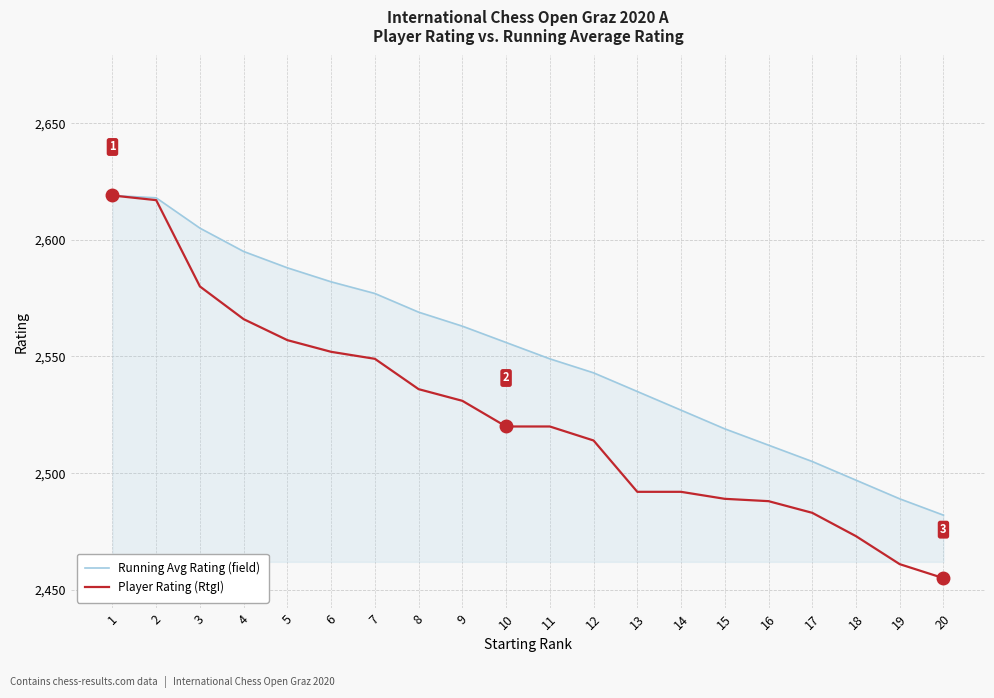

True or false: Player Rating (RtgI) has a value of 4353 at 20.

False